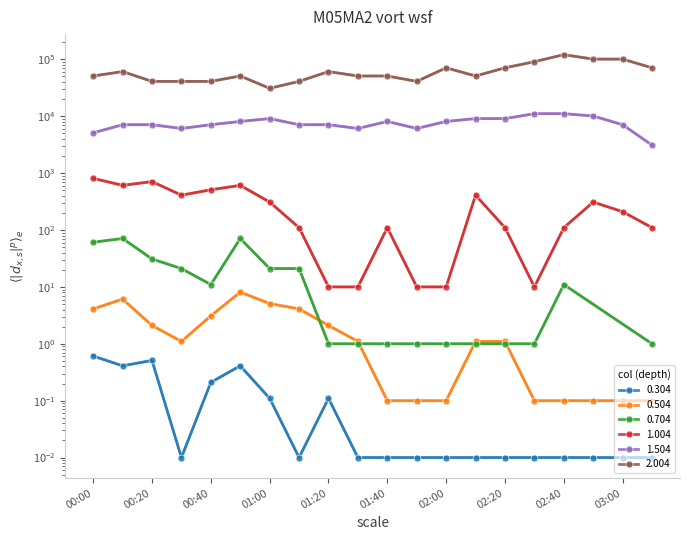

The value of 2.004 at 2016/03/13 02:10 is 78564.8. True or false?

False